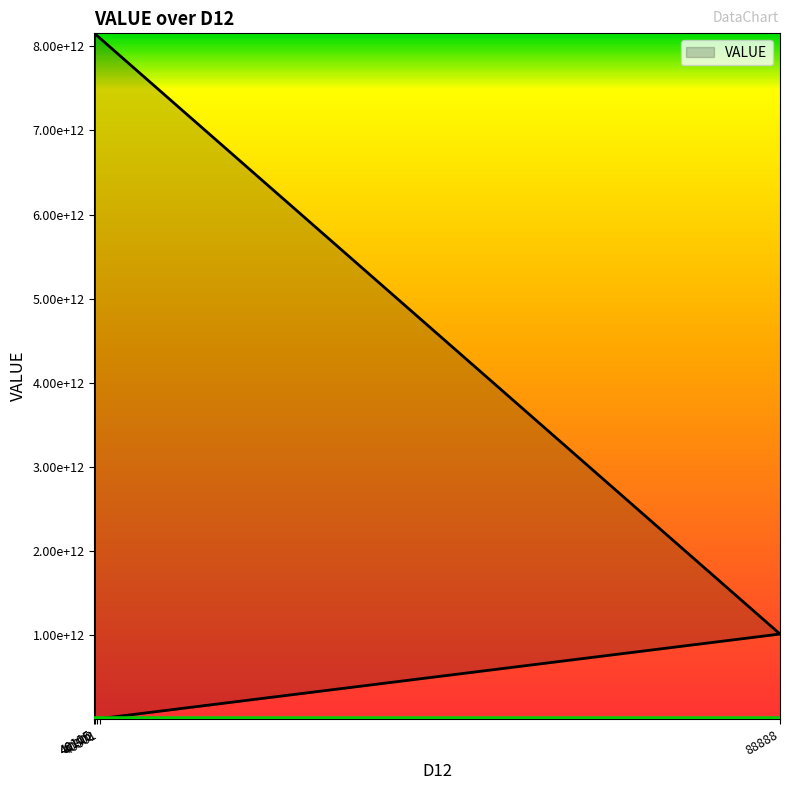

What is the minimum value shown in the chart?

432630848.1